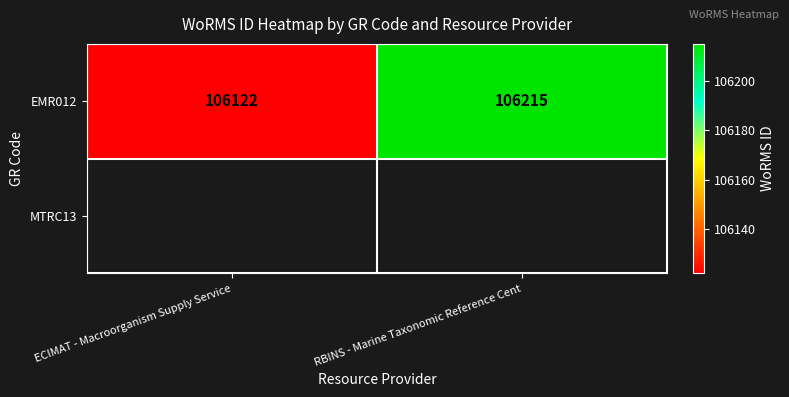

The value at ECIMAT - Macroorganism Supply Service is 166594. True or false?

False